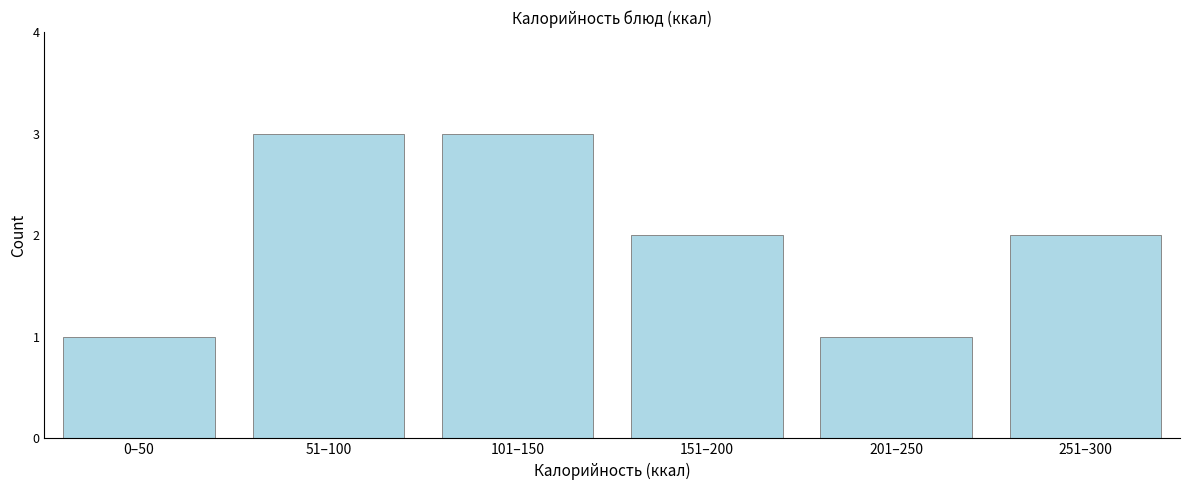

Reading left to right, extract all data points from this chart.

1	3	3	2	1	2